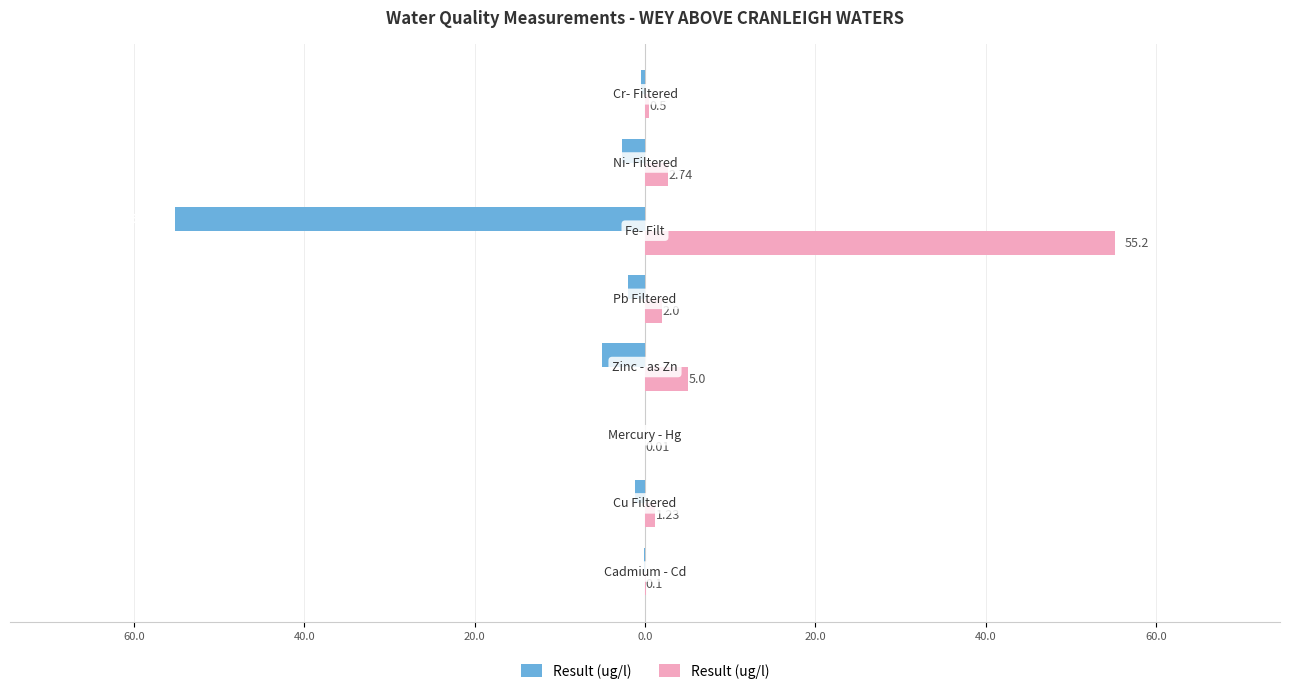

The chart shows a value of 0.7 at 60.0. True or false?

False